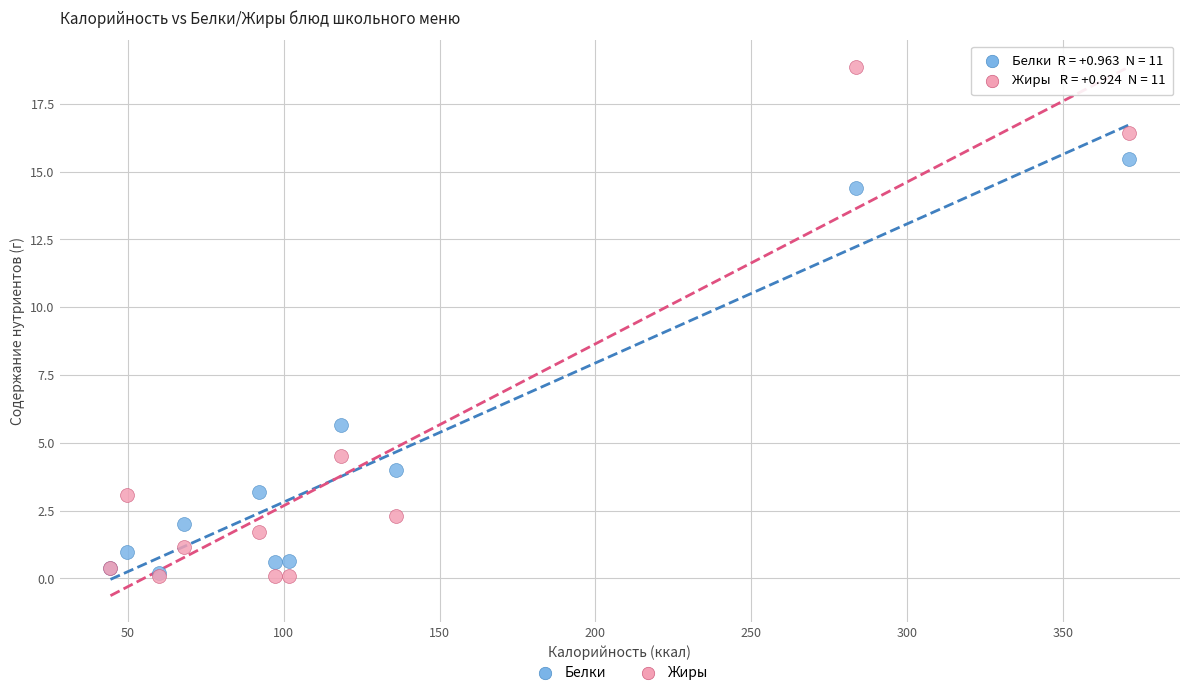

Across all series, what Y value is closest to 9?

5.7